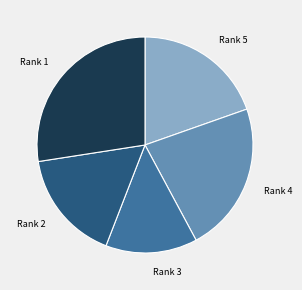

Which category has the smallest portion of the pie?

Rank 3